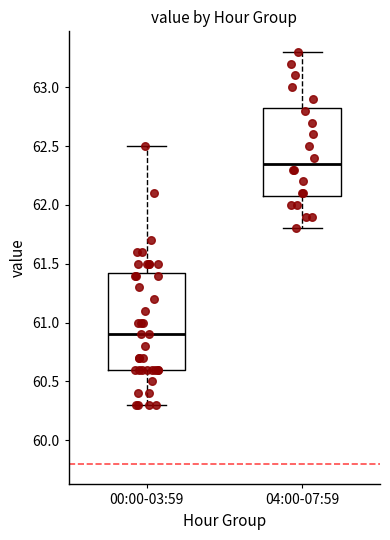

Where does the median line of the box for 00:00-03:59 sit on the y-axis? The values are not printed on the chart, so give them approximately, as read against the axis.

60.90